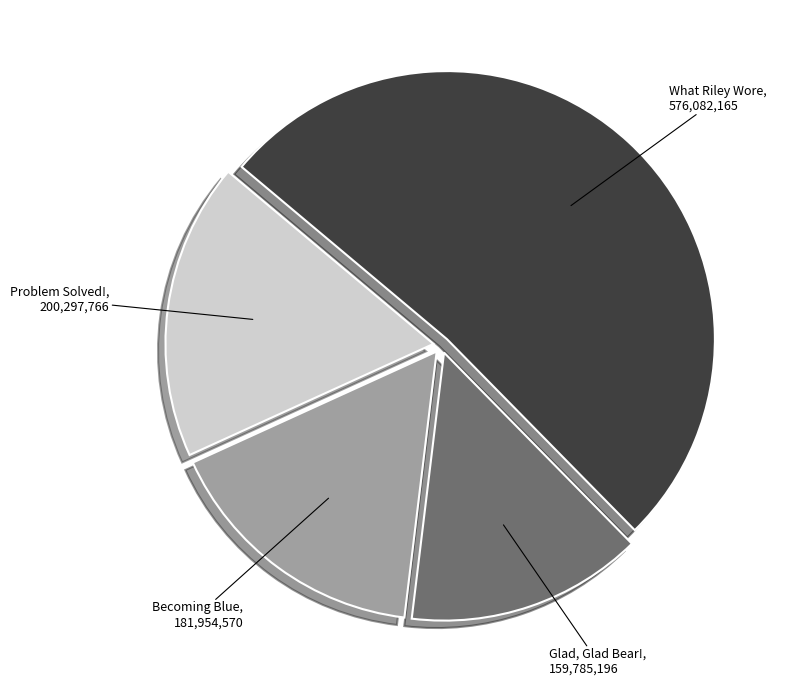

Is there any slice that represents more than half of the pie?

Yes